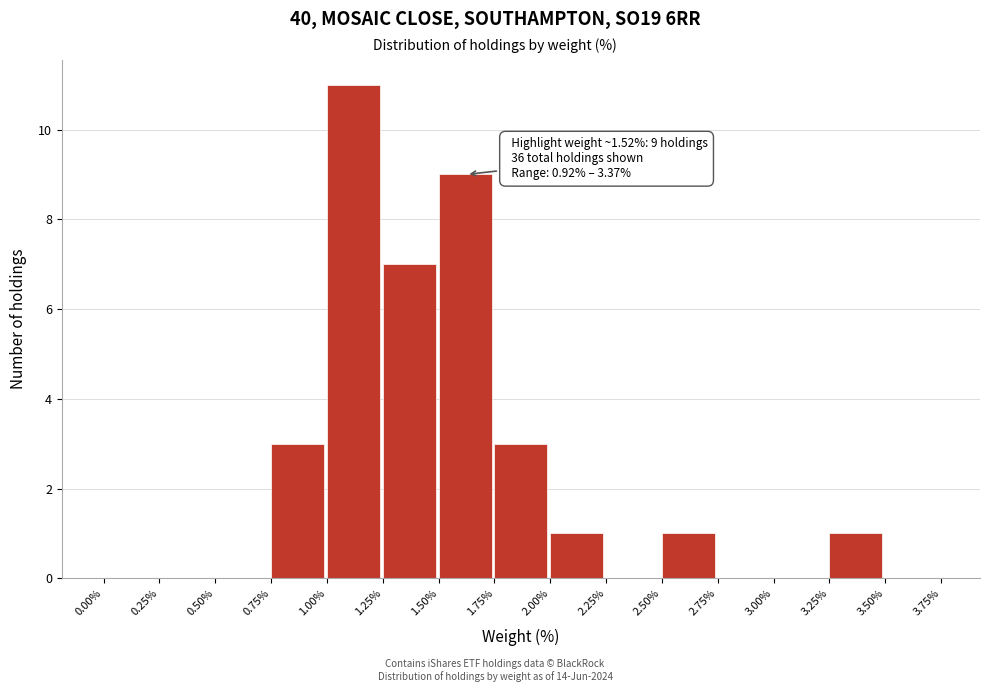

Over which range of the x-axis is the bar tallest?

1.00% to 1.25%